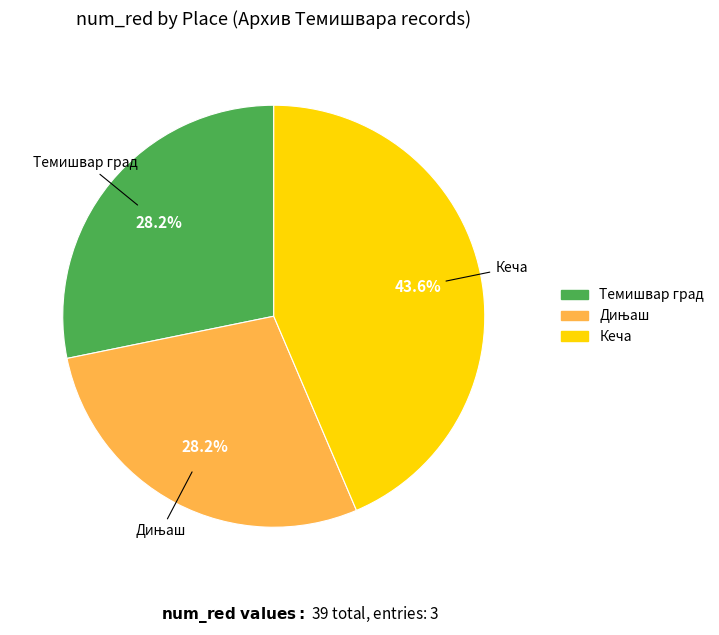

Is there a majority slice in this chart?

No